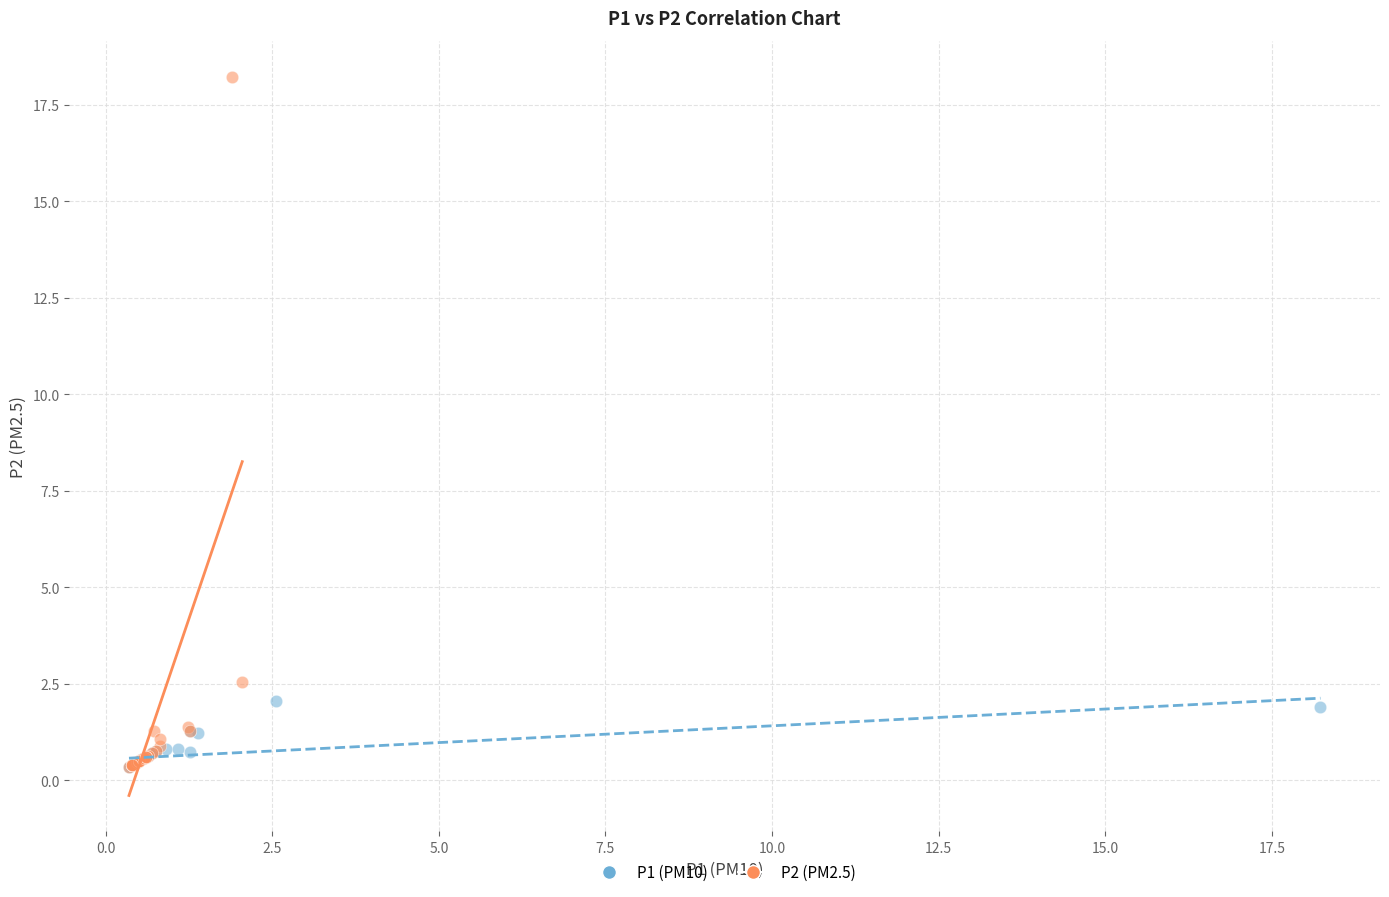

What are all the series names shown in the legend?

P1 (PM10), P2 (PM2.5)